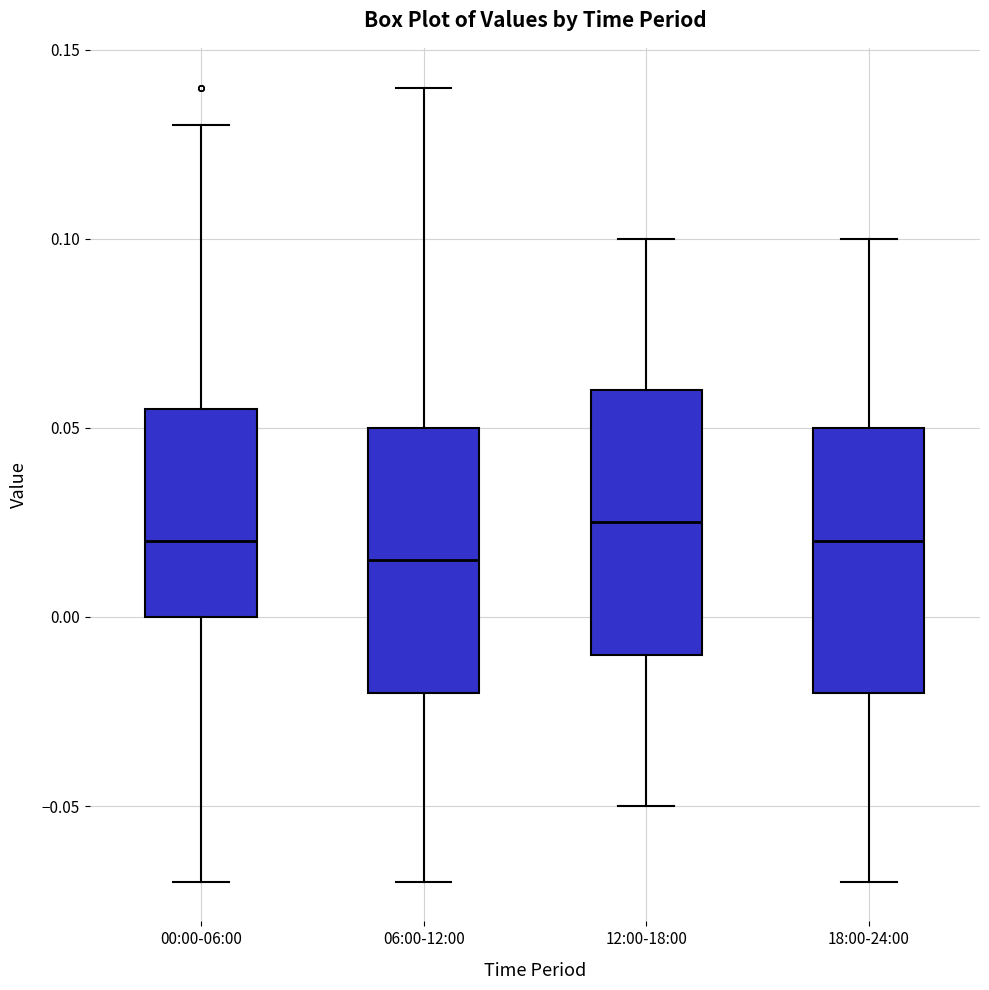

Reading left to right, transcribe this box plot: for each box, give where its median line is, the range the box spans, and where its two whiskers end, as read against the y-axis. The values are not printed on the chart, so give them approximately, as read against the axis.

00:00-06:00: median 0.020, box 0.000 to 0.055, whiskers -0.070 to 0.130
06:00-12:00: median 0.015, box -0.020 to 0.050, whiskers -0.070 to 0.140
12:00-18:00: median 0.025, box -0.010 to 0.060, whiskers -0.050 to 0.100
18:00-24:00: median 0.020, box -0.020 to 0.050, whiskers -0.070 to 0.100